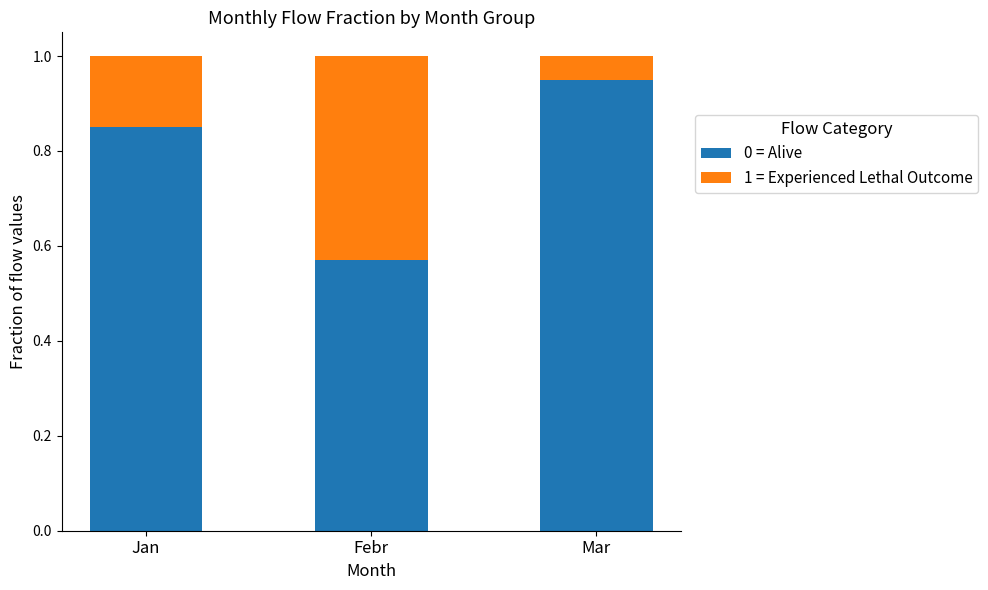

List the labels in order of 0 = Alive value, smallest first.

Febr, Jan, Mar